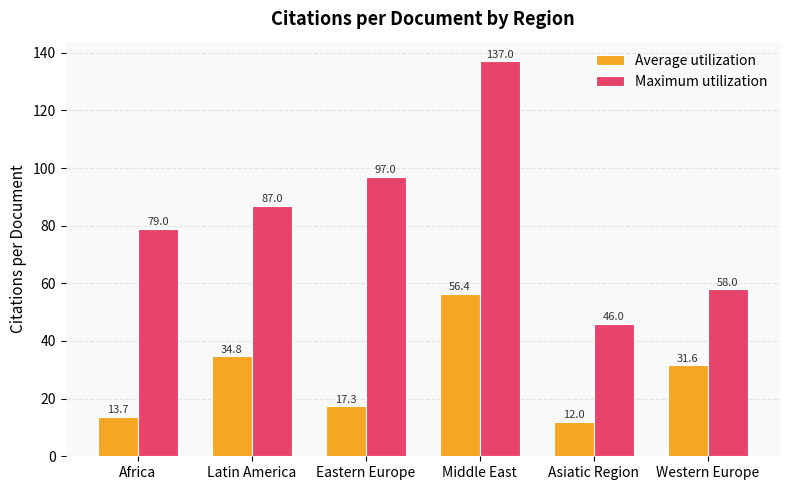

How many categories are shown in the chart?

6